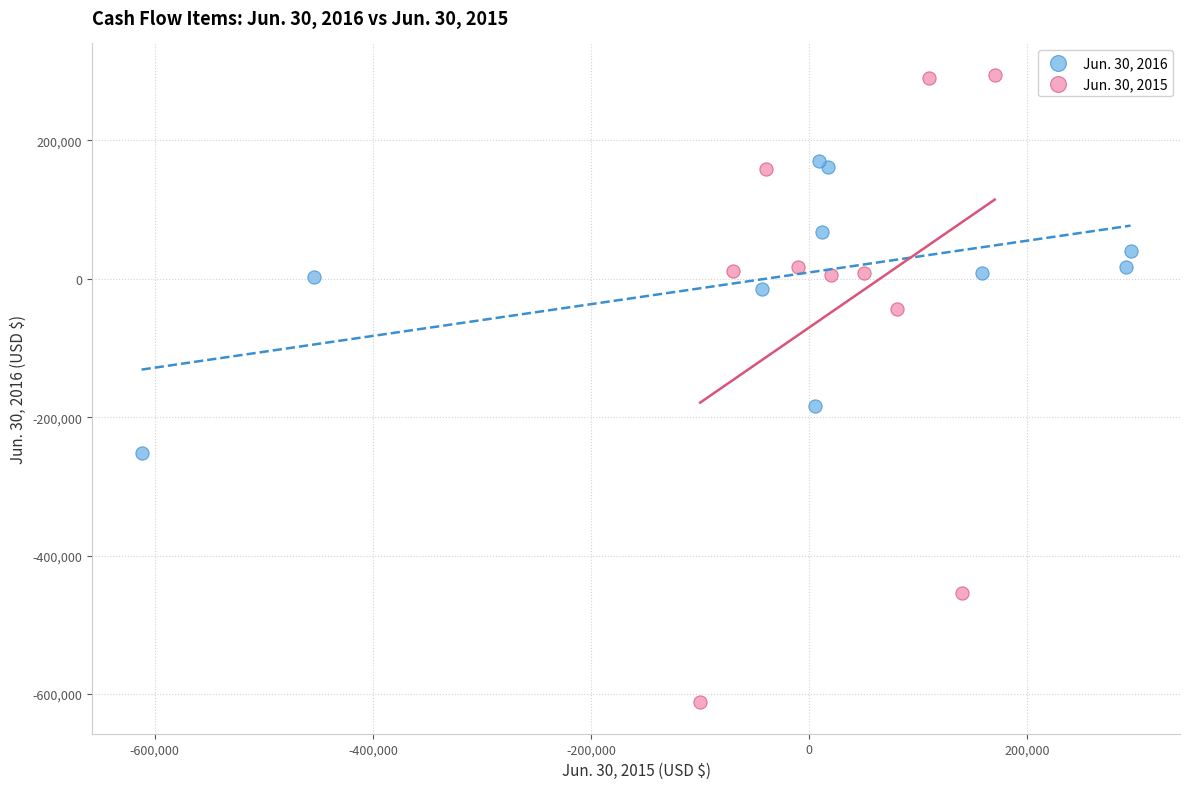

Which series reaches the maximum Y coordinate?

Jun. 30, 2015